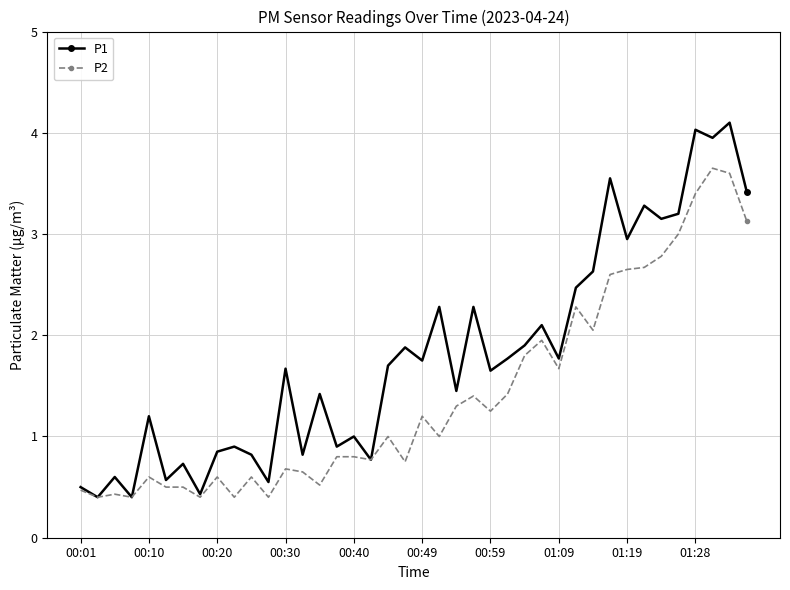

Which series has the largest total across all categories?

P1